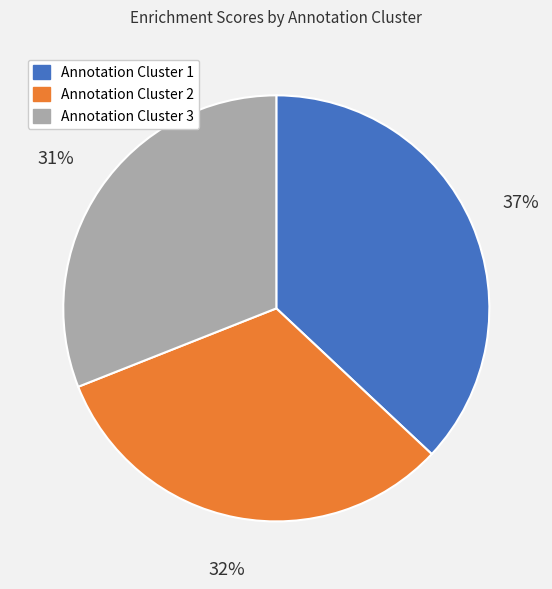

Which category has the smallest portion of the pie?

Annotation Cluster 3